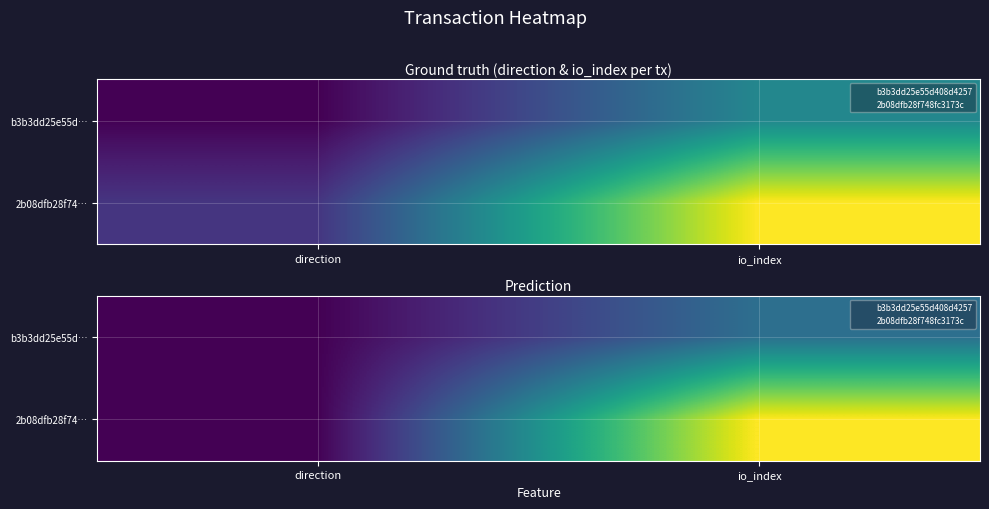

Which series has the largest range (max minus min)?

2b08dfb28f74…